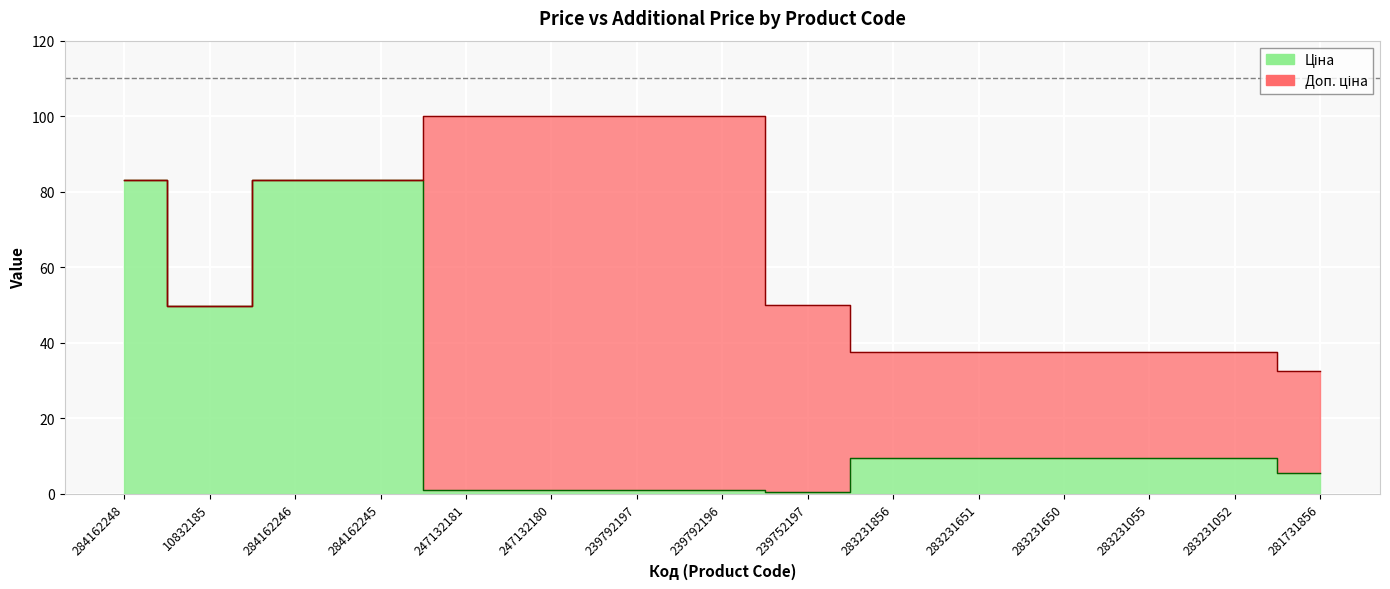

Which category has the lowest value across all series?

239752197